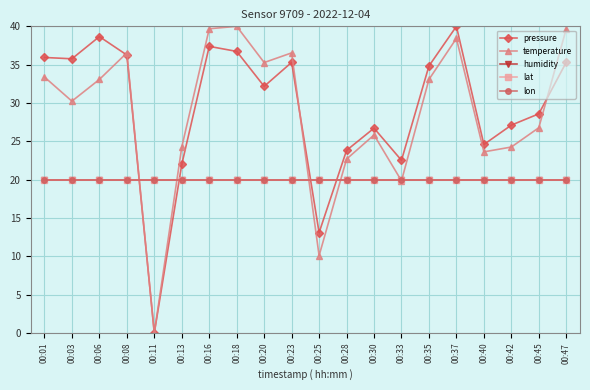

After their last crossing, which series has the higher values: lat or pressure?

pressure